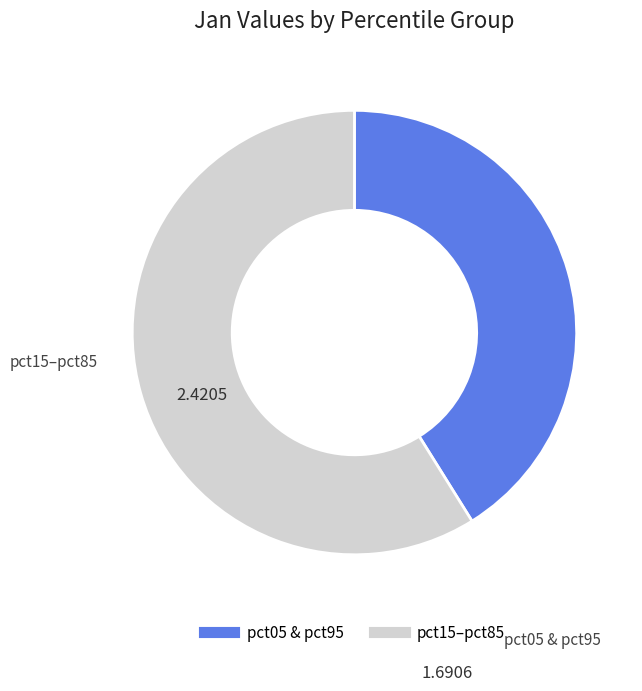

Does any single category account for the majority?

Yes